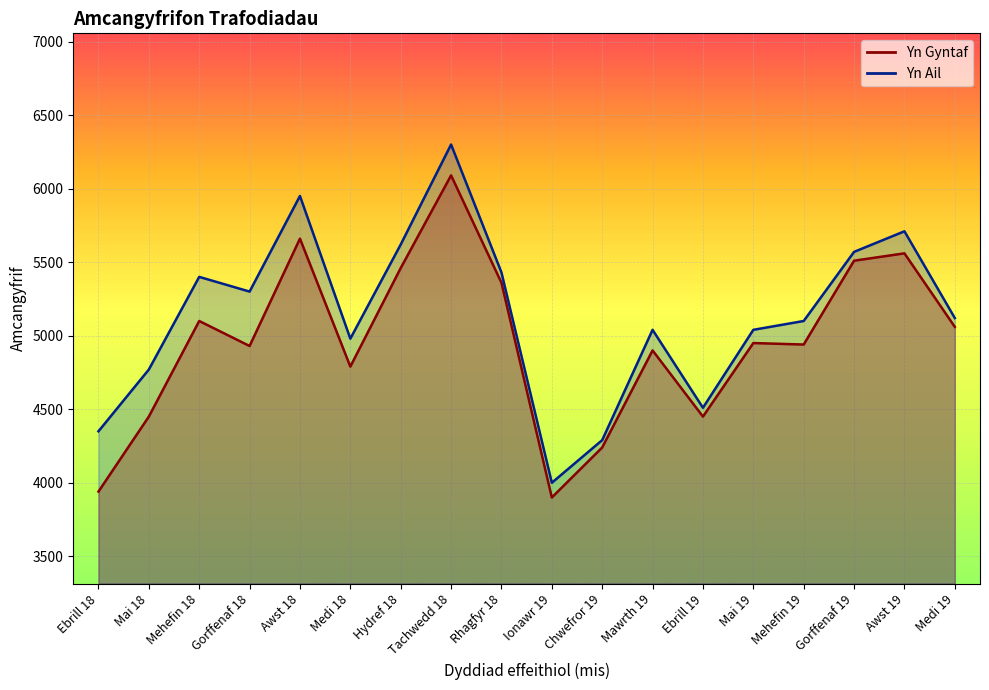

Reading left to right, list all the values displayed in this chart.

Yn Gyntaf: Ebrill 18=3940	Mai 18=4450	Mehefin 18=5100	Gorffenaf 18=4930	Awst 18=5660	Medi 18=4790	Hydref 18=5460	Tachwedd 18=6090	Rhagfyr 18=5360	Ionawr 19=3900	Chwefror 19=4240	Mawrth 19=4900	Ebrill 19=4450	Mai 19=4950	Mehefin 19=4940	Gorffenaf 19=5510	Awst 19=5560	Medi 19=5060
Yn Ail: Ebrill 18=4350	Mai 18=4770	Mehefin 18=5400	Gorffenaf 18=5300	Awst 18=5950	Medi 18=4980	Hydref 18=5620	Tachwedd 18=6300	Rhagfyr 18=5430	Ionawr 19=4000	Chwefror 19=4290	Mawrth 19=5040	Ebrill 19=4510	Mai 19=5040	Mehefin 19=5100	Gorffenaf 19=5570	Awst 19=5710	Medi 19=5120